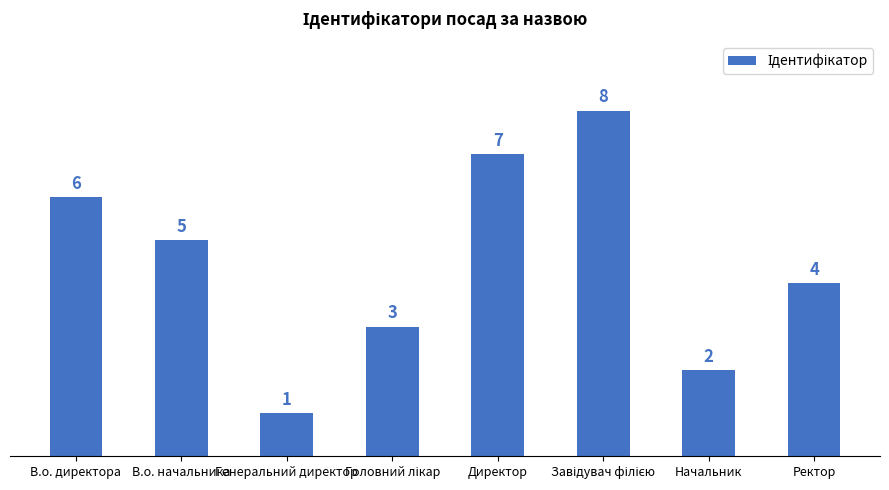

At which category does the chart reach its minimum across all series?

Генеральний директор